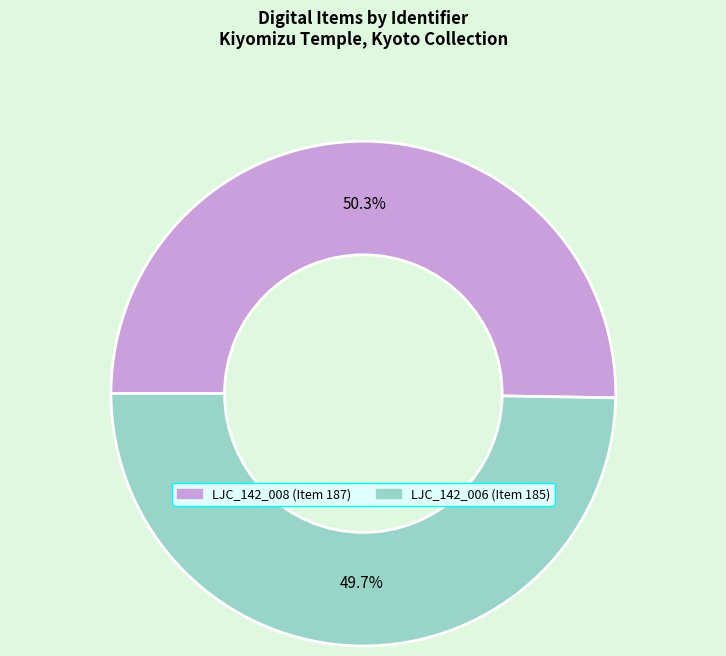

Do LJC_142_006 (Item 185) and LJC_142_008 (Item 187) together represent more than half of the pie?

Yes